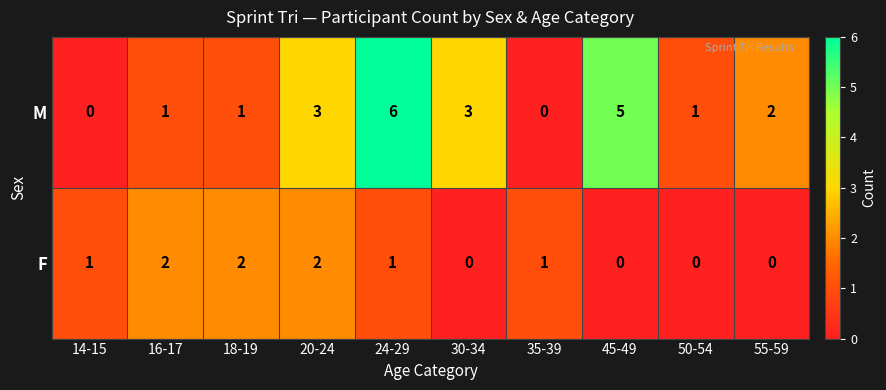

What is the maximum value shown in the chart?

6